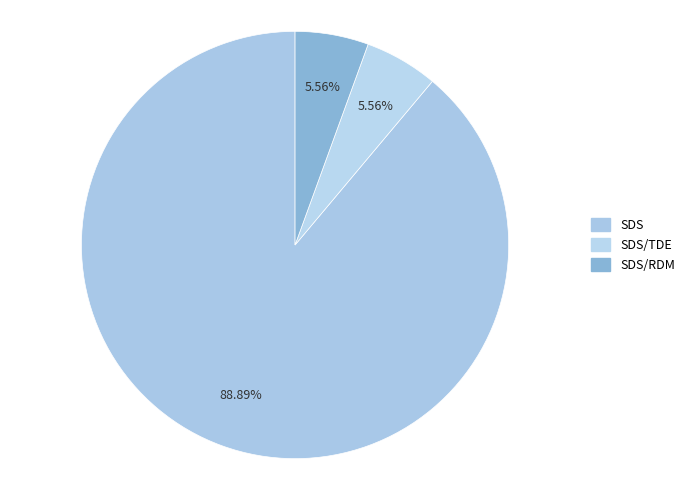

What is the change in value from SDS to SDS/RDM?

-15